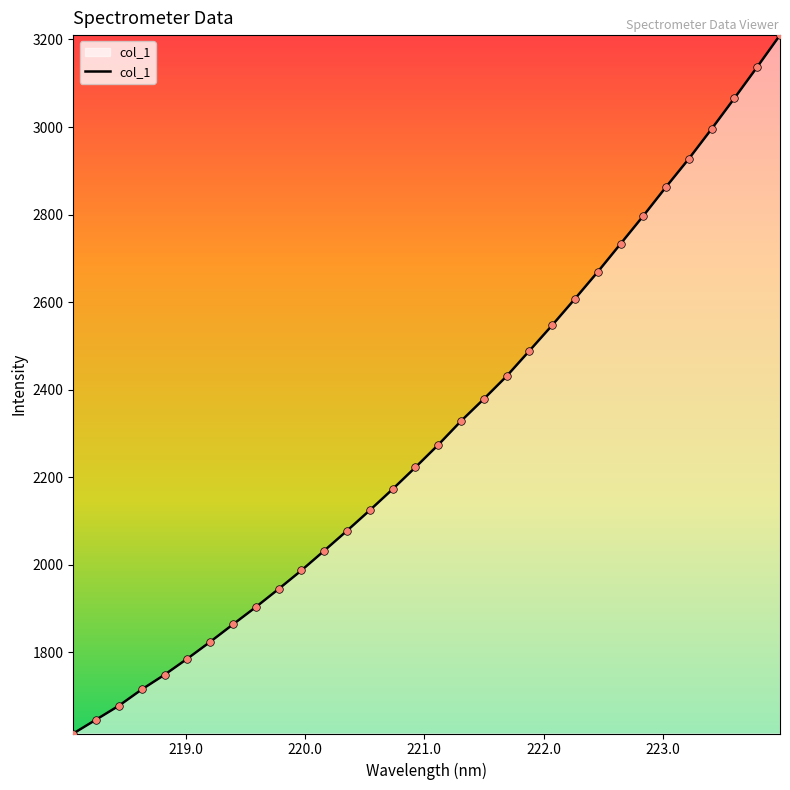

What is the difference between the maximum and minimum values?

1595.2